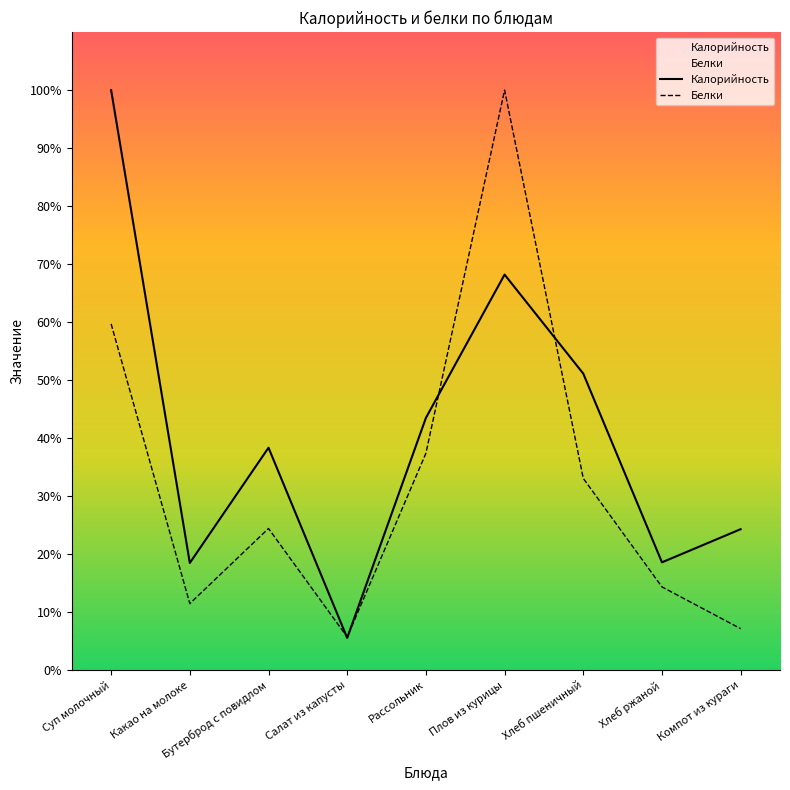

Where is Калорийность nearest to the value 52?

Хлеб пшеничный